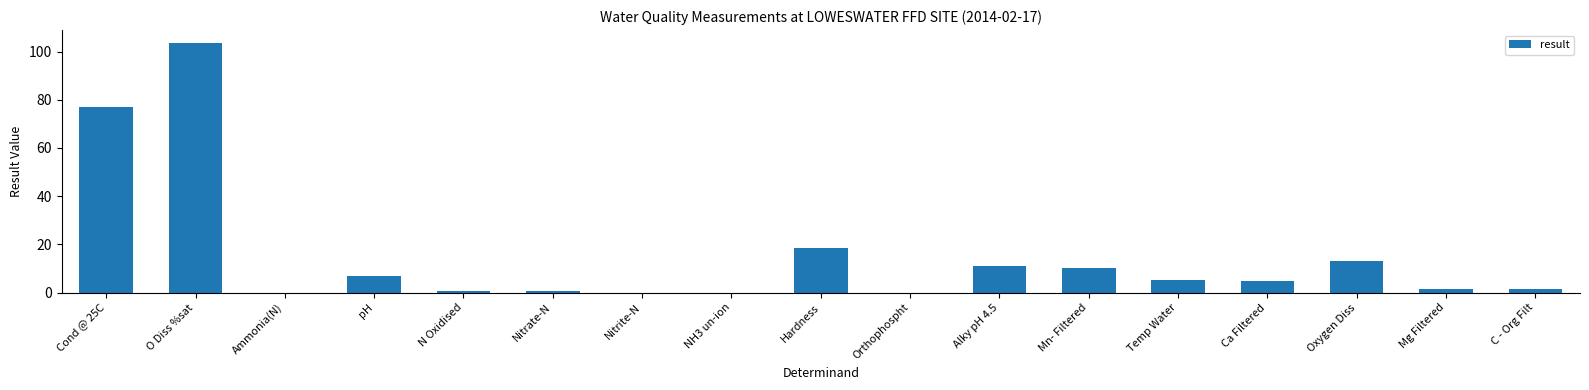

Where is the data nearest to the value 51?

Cond @ 25C